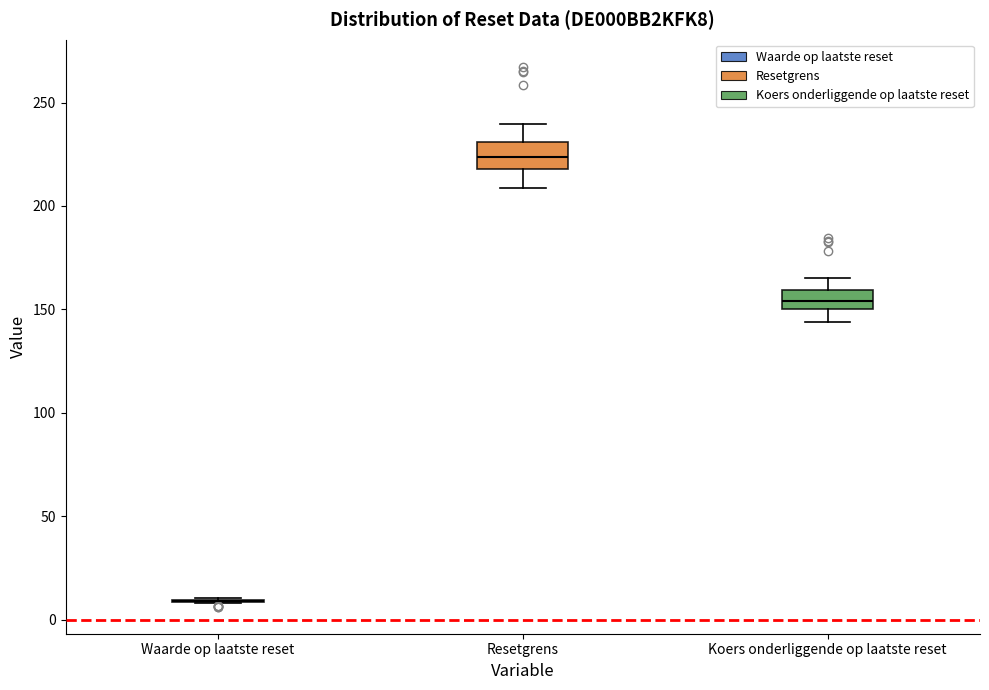

Reading left to right, read every box against the y-axis: the position of its median line, the range the box covers, and the ends of its whiskers. The values are not printed on the chart, so give them approximately, as read against the axis.

Waarde op laatste reset: box collapsed to a line at 10, whiskers 10 to 10
Resetgrens: median 225, box 220 to 230, whiskers 210 to 240
Koers onderliggende op laatste reset: median 155, box 150 to 160, whiskers 145 to 165